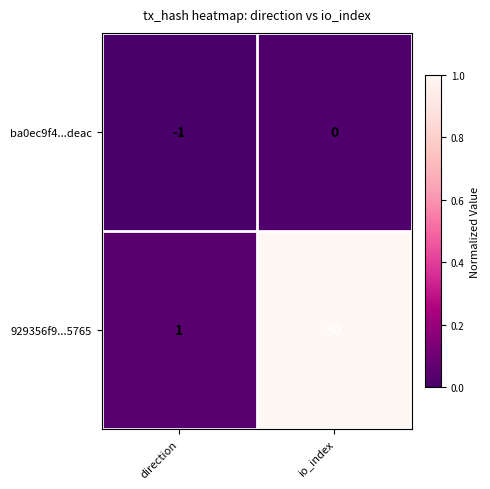

True or false: 929356f9...5765 has a value of 1 at direction.

True